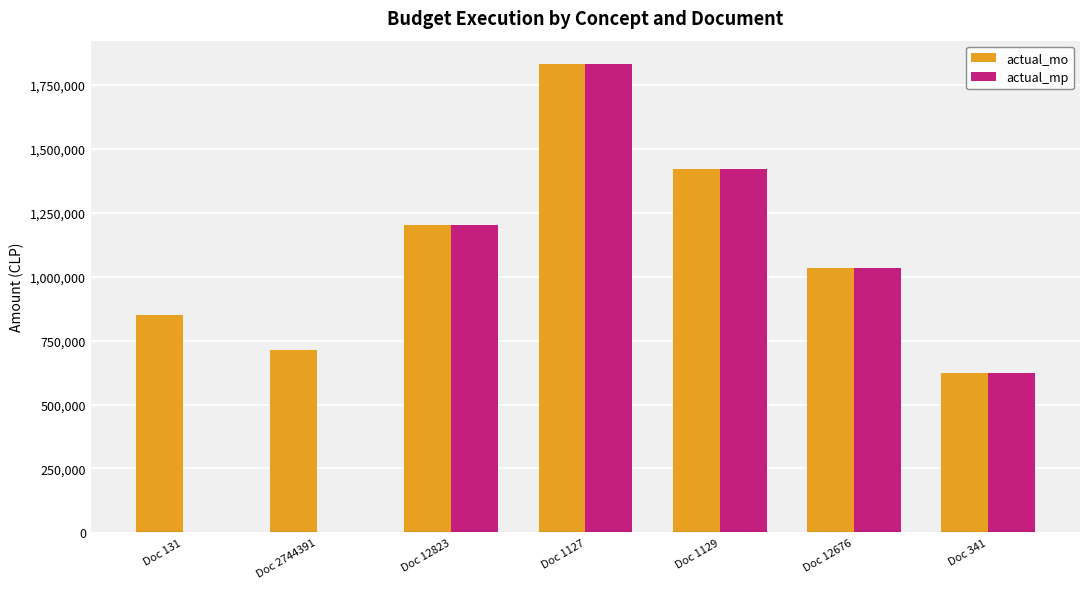

Between Doc 131 and Doc 12823, which series saw the biggest shift?

actual_mp